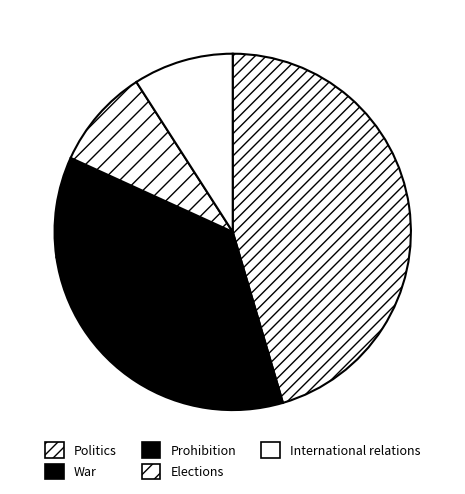

True or false: War accounts for 17% of the total.

False